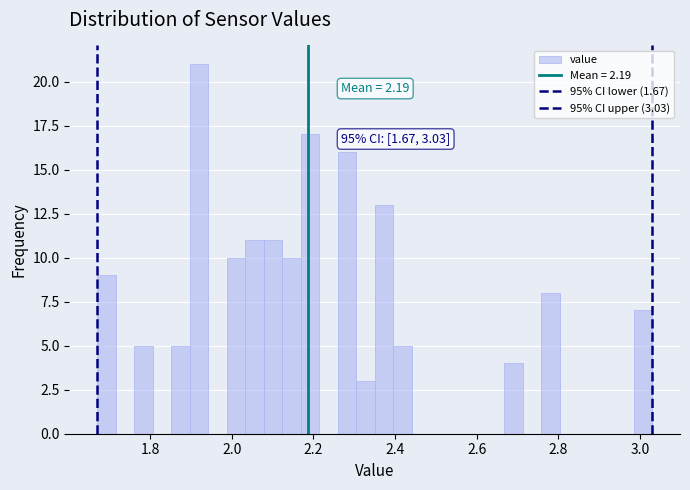

Around what value on the x-axis is the tallest bar? Give the approximate position of its centre, as read against the axis.

1.92